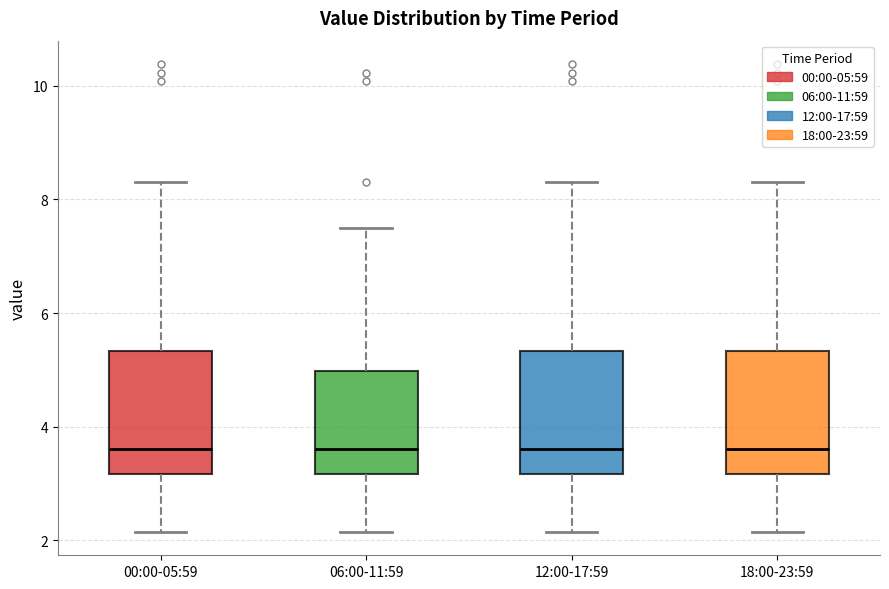

Where is the lower edge of the box for 06:00-11:59 on the y-axis? The values are not printed on the chart, so give them approximately, as read against the axis.

3.2